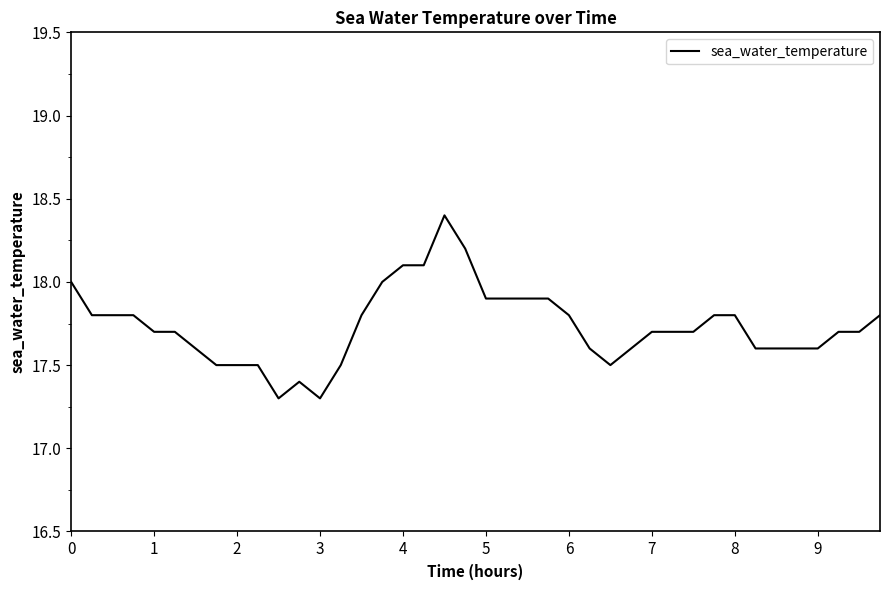

What is the minimum value shown in the chart?

17.3